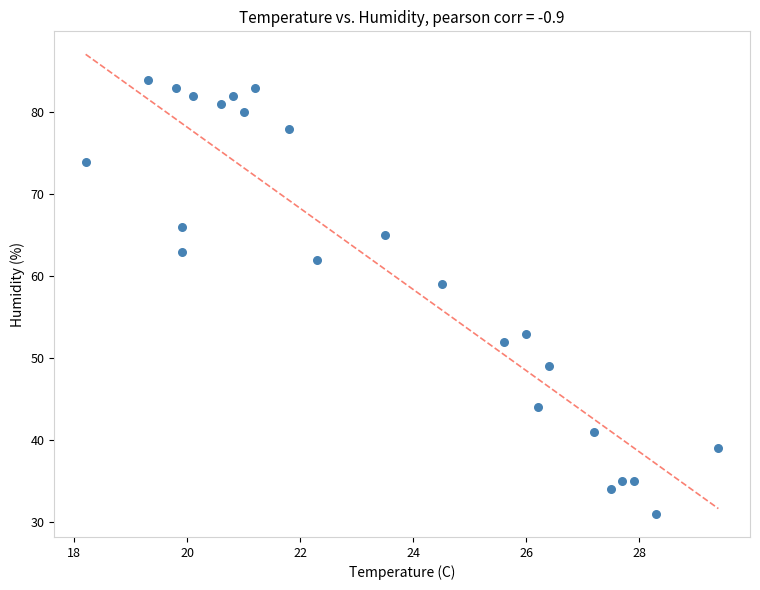

What Y value in the scatter plot is closest to 57?

59